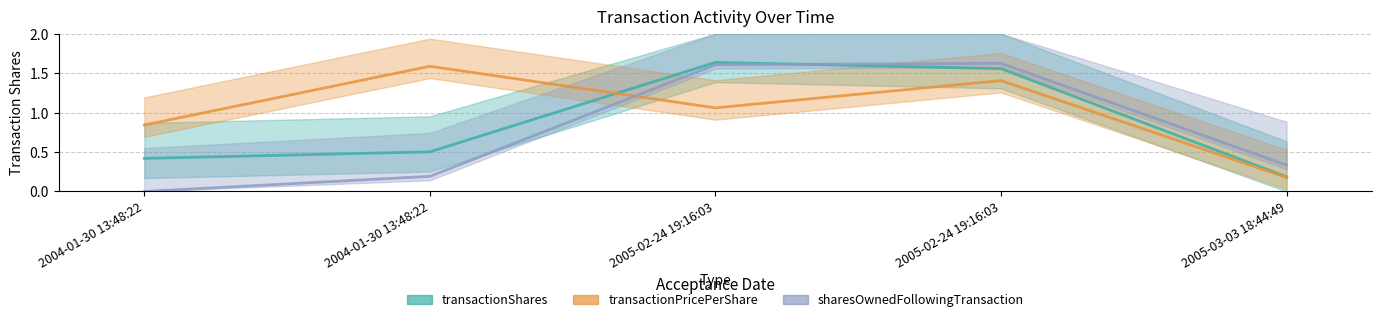

Does the chart display data point markers on the line(s)?

No